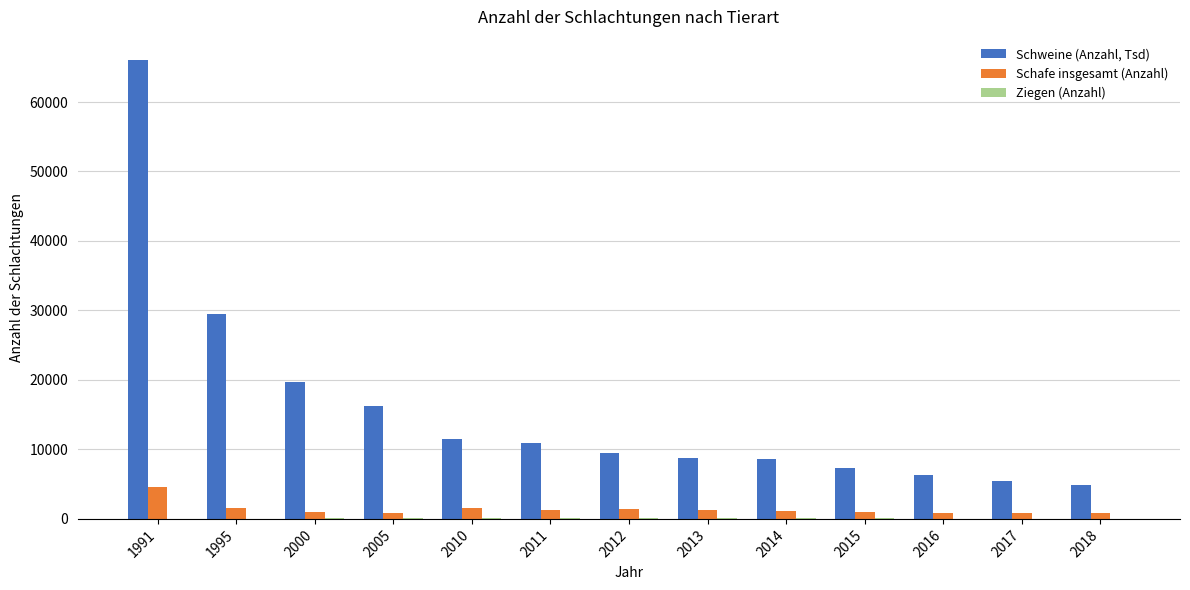

What is the total value across all series at 2018?

5720